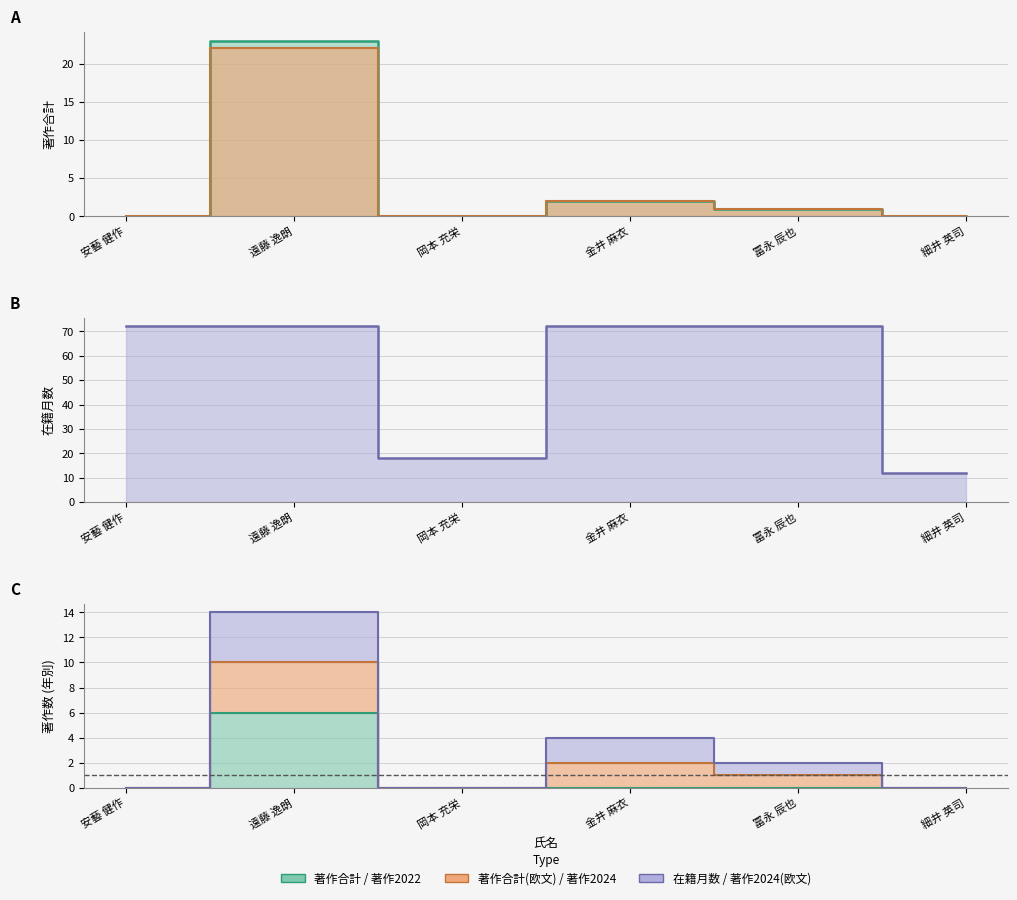

Reading left to right, list all the values displayed in this chart.

著作合計: 0	23	0	2	1	0
著作合計(欧文): 0	22	0	2	1	0
在籍月数: 72	72	18	72	72	12
著作2022: 0	6	0	0	0	0